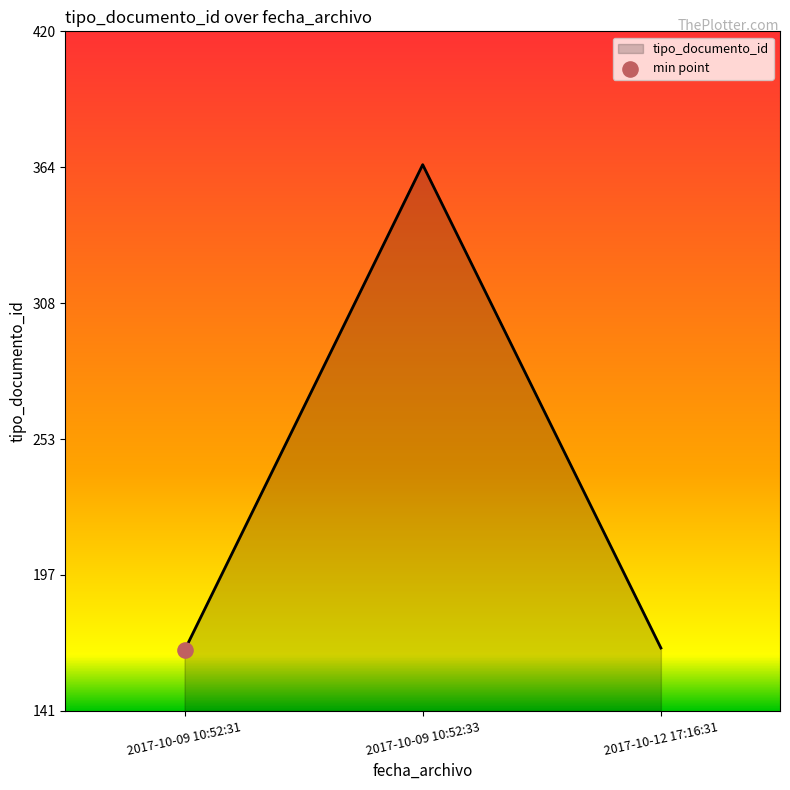

What is the change in value from 2017-10-09 10:52:31 to 2017-10-12 17:16:31?

+1